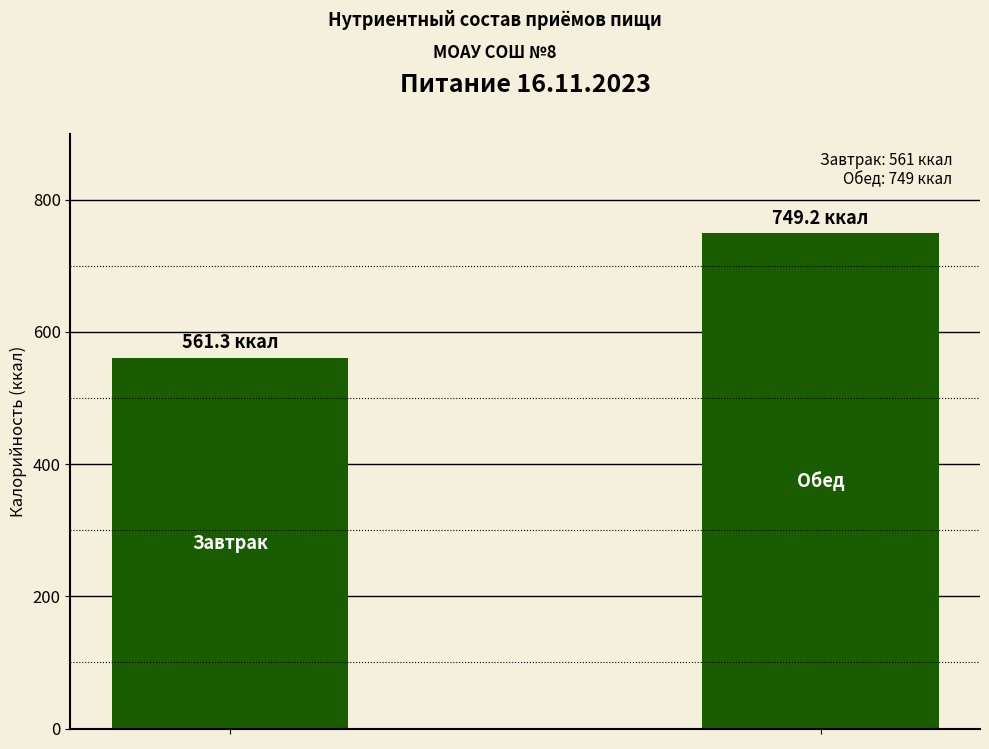

Reading left to right, extract all data points from this chart.

561.3	749.2